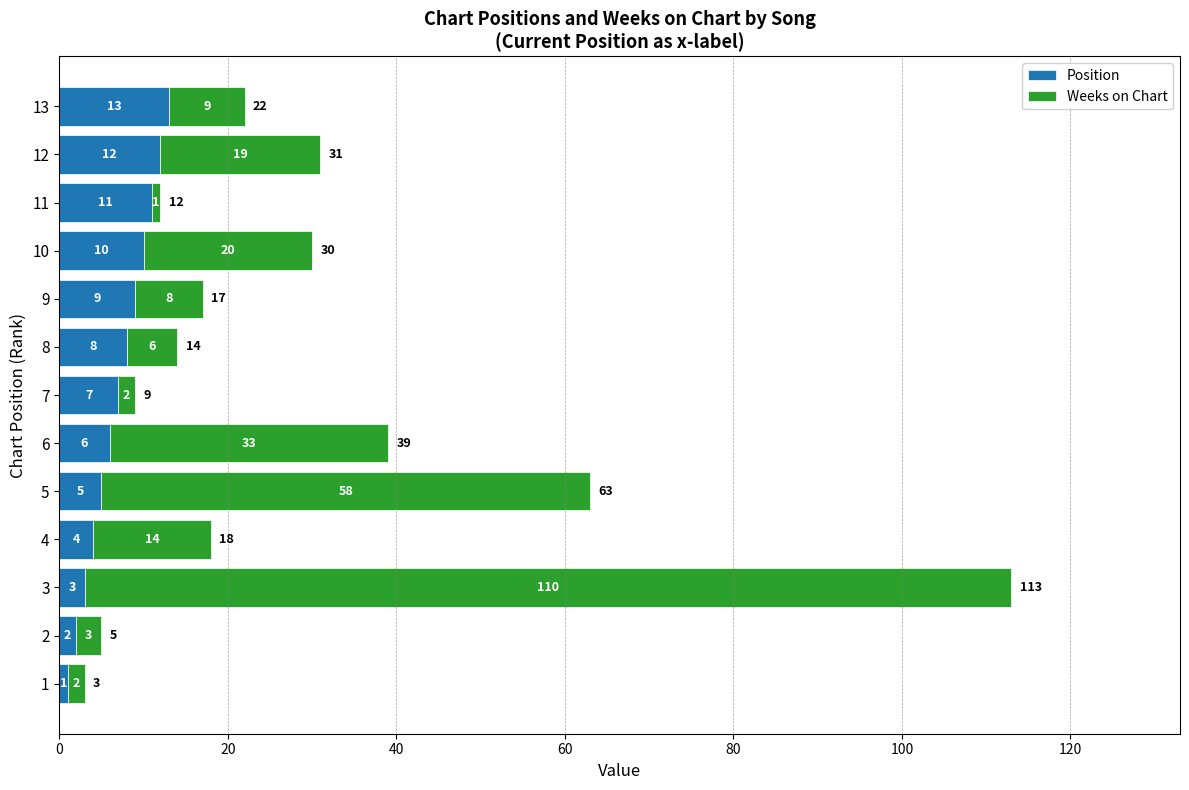

How many distinct data groups are displayed?

2